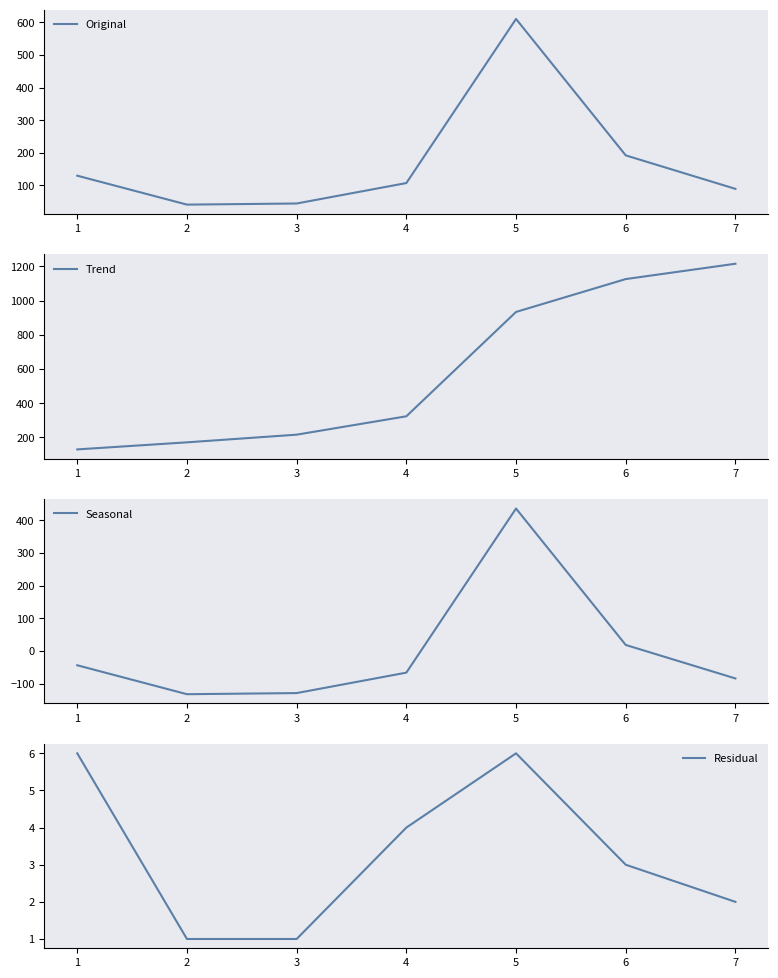

What is the value of the Trend point at the 5th from the left?

933.8